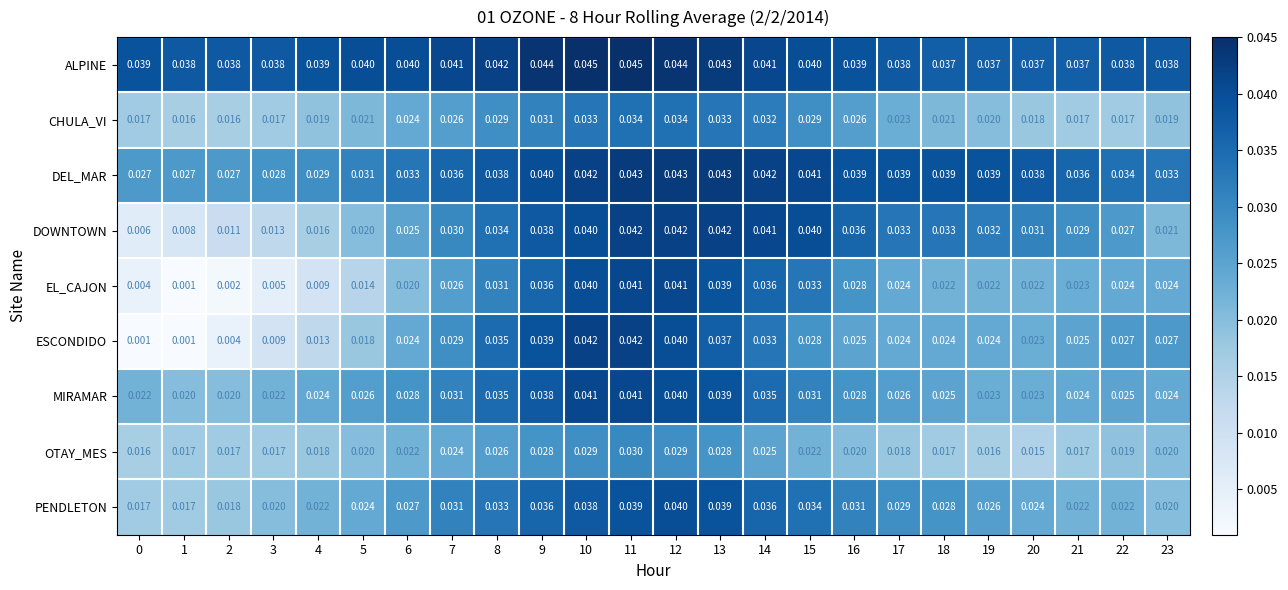

Is the value of CHULA_VI at 10 greater than the value of DOWNTOWN at 9?

No